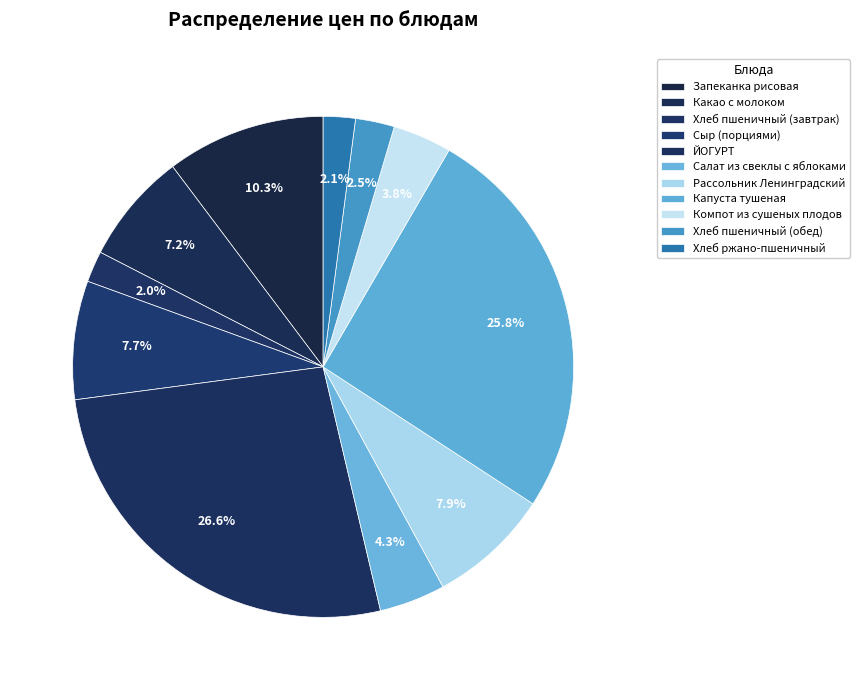

How many slices are in this pie chart?

11